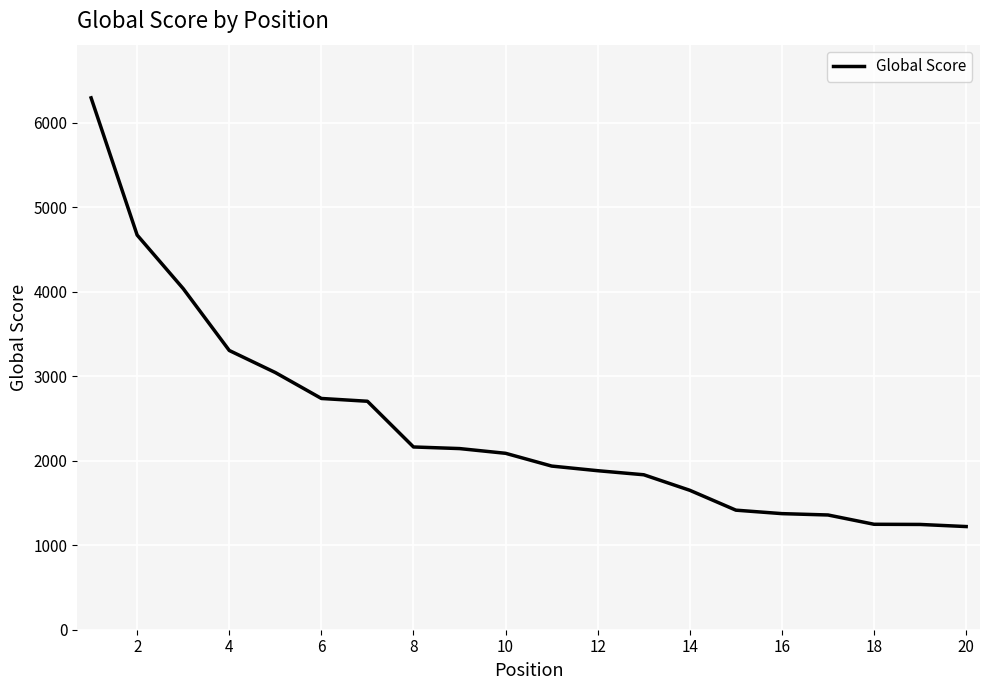

What is the smallest value displayed?

1221